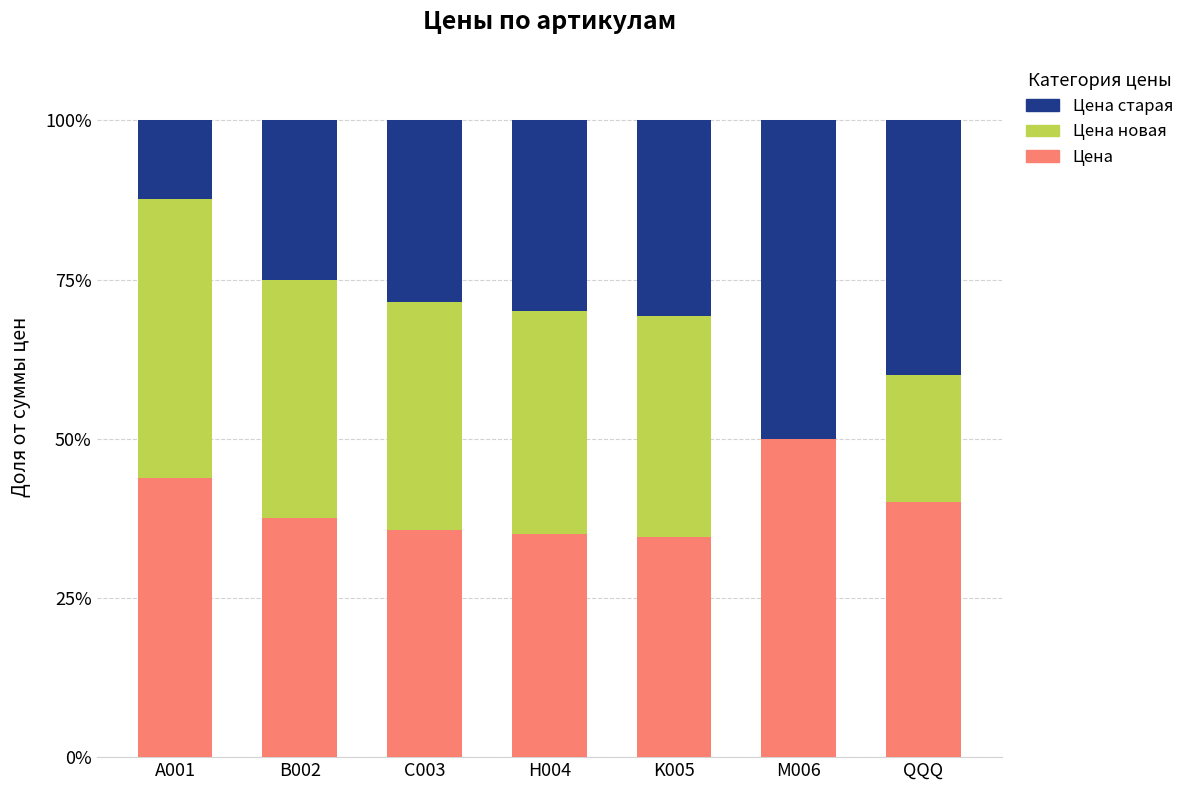

What is the total value across all series at A001?

100.0